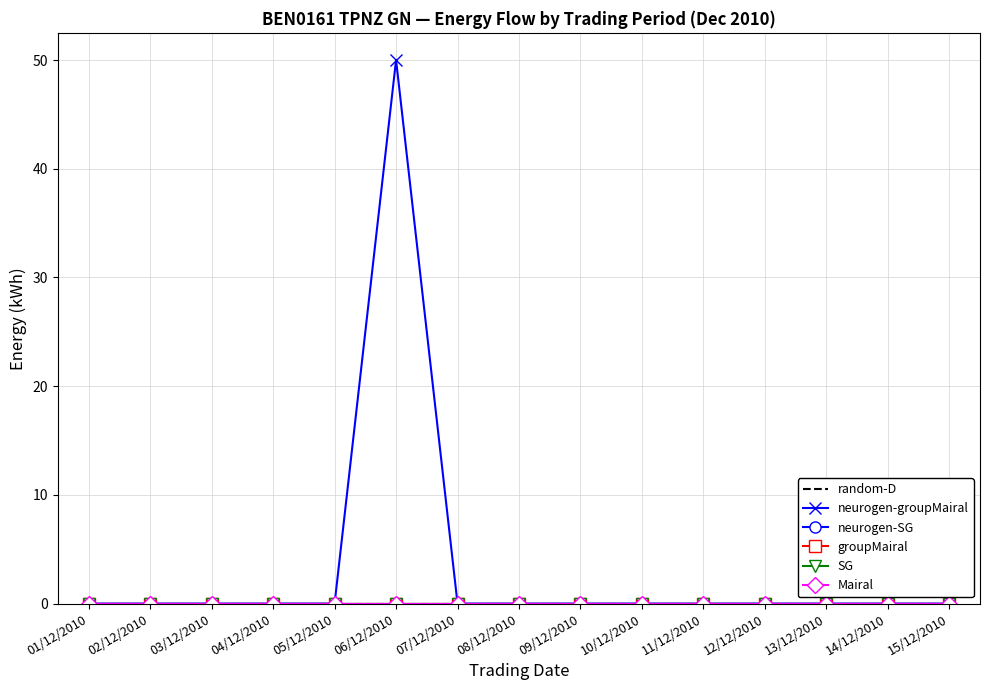

Reading left to right, list all the values displayed in this chart.

random-D: 01/12/2010=0	02/12/2010=0	03/12/2010=0	04/12/2010=0	05/12/2010=0	06/12/2010=0	07/12/2010=0	08/12/2010=0	09/12/2010=0	10/12/2010=0	11/12/2010=0	12/12/2010=0	13/12/2010=0	14/12/2010=0	15/12/2010=0
neurogen-groupMairal: 01/12/2010=0	02/12/2010=0	03/12/2010=0	04/12/2010=0	05/12/2010=0	06/12/2010=50	07/12/2010=0	08/12/2010=0	09/12/2010=0	10/12/2010=0	11/12/2010=0	12/12/2010=0	13/12/2010=0	14/12/2010=0	15/12/2010=0
neurogen-SG: 01/12/2010=0	02/12/2010=0	03/12/2010=0	04/12/2010=0	05/12/2010=0	06/12/2010=0	07/12/2010=0	08/12/2010=0	09/12/2010=0	10/12/2010=0	11/12/2010=0	12/12/2010=0	13/12/2010=0	14/12/2010=0	15/12/2010=0
groupMairal: 01/12/2010=0	02/12/2010=0	03/12/2010=0	04/12/2010=0	05/12/2010=0	06/12/2010=0	07/12/2010=0	08/12/2010=0	09/12/2010=0	10/12/2010=0	11/12/2010=0	12/12/2010=0	13/12/2010=0	14/12/2010=0	15/12/2010=0
SG: 01/12/2010=0	02/12/2010=0	03/12/2010=0	04/12/2010=0	05/12/2010=0	06/12/2010=0	07/12/2010=0	08/12/2010=0	09/12/2010=0	10/12/2010=0	11/12/2010=0	12/12/2010=0	13/12/2010=0	14/12/2010=0	15/12/2010=0
Mairal: 01/12/2010=0	02/12/2010=0	03/12/2010=0	04/12/2010=0	05/12/2010=0	06/12/2010=0	07/12/2010=0	08/12/2010=0	09/12/2010=0	10/12/2010=0	11/12/2010=0	12/12/2010=0	13/12/2010=0	14/12/2010=0	15/12/2010=0